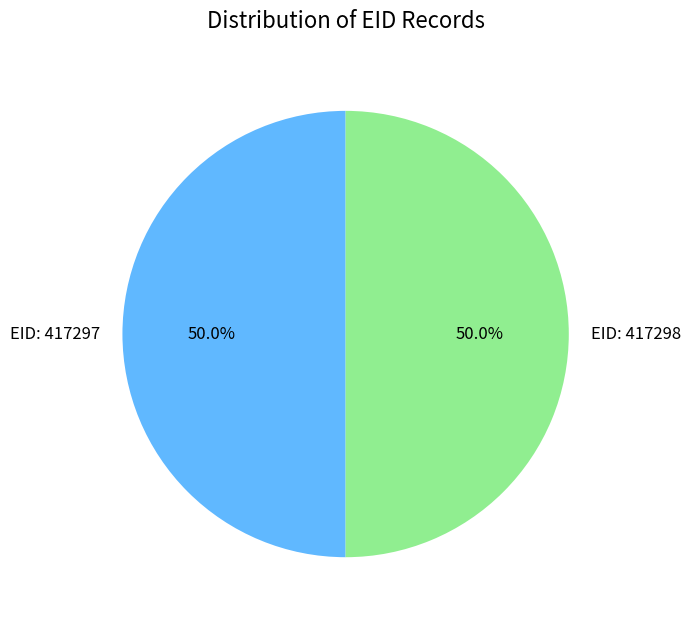

Count the number of slices in the pie.

2